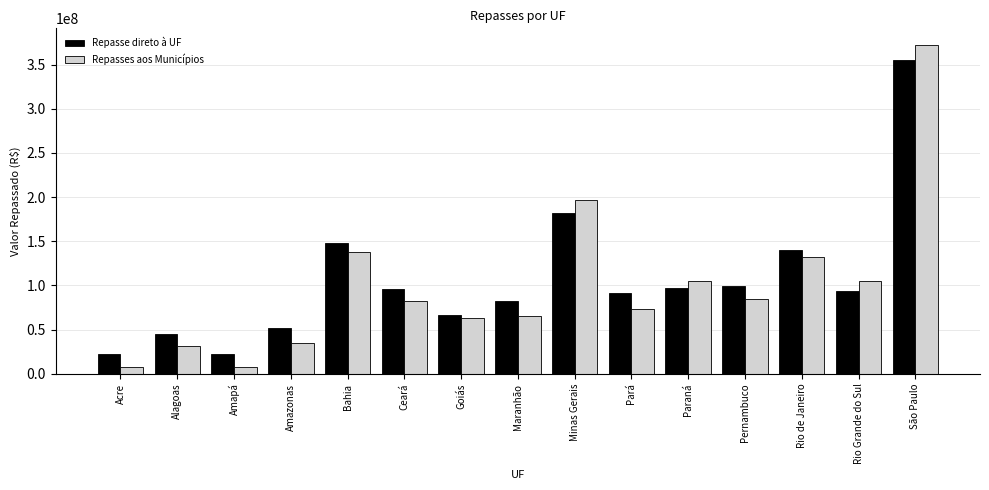

What are all the series names shown in the legend?

Repasse direto à UF, Repasses aos Municípios